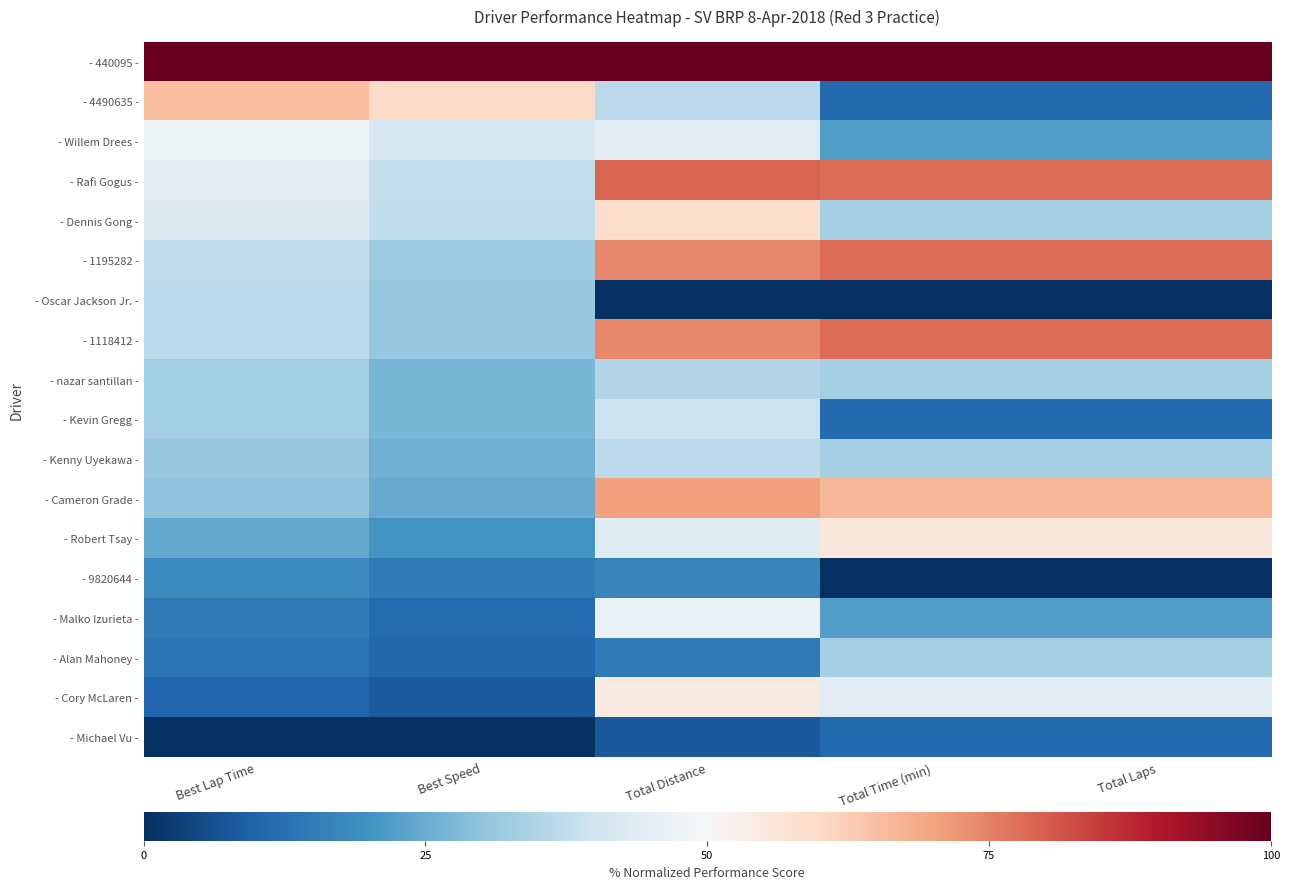

Reading left to right, list all the values displayed in this chart.

- 440095 -: Best Lap Time=100.0	Best Speed=100.0	Total Distance=100.0	Total Time (min)=100.0	Total Laps=100.0
- 4490635 -: Best Lap Time=65.3	Best Speed=59.4	Total Distance=36.9	Total Time (min)=11.1	Total Laps=11.1
- Willem Drees -: Best Lap Time=48.0	Best Speed=41.7	Total Distance=44.3	Total Time (min)=22.2	Total Laps=22.2
- Rafi Gogus -: Best Lap Time=44.4	Best Speed=38.2	Total Distance=79.0	Total Time (min)=77.8	Total Laps=77.8
- Dennis Gong -: Best Lap Time=43.7	Best Speed=37.6	Total Distance=58.2	Total Time (min)=33.3	Total Laps=33.3
- 1195282 -: Best Lap Time=37.5	Best Speed=31.8	Total Distance=74.2	Total Time (min)=77.8	Total Laps=77.8
- Oscar Jackson Jr. -: Best Lap Time=36.6	Best Speed=30.9	Total Distance=0.0	Total Time (min)=0.0	Total Laps=0.0
- 1118412 -: Best Lap Time=36.5	Best Speed=30.9	Total Distance=74.2	Total Time (min)=77.8	Total Laps=77.8
- nazar santillan -: Best Lap Time=32.5	Best Speed=27.2	Total Distance=35.5	Total Time (min)=33.3	Total Laps=33.3
- Kevin Gregg -: Best Lap Time=32.5	Best Speed=27.2	Total Distance=39.2	Total Time (min)=11.1	Total Laps=11.1
- Kenny Uyekawa -: Best Lap Time=31.0	Best Speed=25.8	Total Distance=36.9	Total Time (min)=33.3	Total Laps=33.3
- Cameron Grade -: Best Lap Time=29.9	Best Speed=24.9	Total Distance=70.7	Total Time (min)=66.7	Total Laps=66.7
- Robert Tsay -: Best Lap Time=24.4	Best Speed=20.1	Total Distance=44.1	Total Time (min)=55.6	Total Laps=55.6
- 9820644 -: Best Lap Time=18.1	Best Speed=14.6	Total Distance=17.1	Total Time (min)=0.0	Total Laps=0.0
- Malko Izurieta -: Best Lap Time=14.5	Best Speed=11.7	Total Distance=46.6	Total Time (min)=22.2	Total Laps=22.2
- Alan Mahoney -: Best Lap Time=13.6	Best Speed=10.9	Total Distance=14.8	Total Time (min)=33.3	Total Laps=33.3
- Cory McLaren -: Best Lap Time=10.5	Best Speed=8.3	Total Distance=54.6	Total Time (min)=44.4	Total Laps=44.4
- Michael Vu -: Best Lap Time=0.0	Best Speed=0.0	Total Distance=8.2	Total Time (min)=11.1	Total Laps=11.1